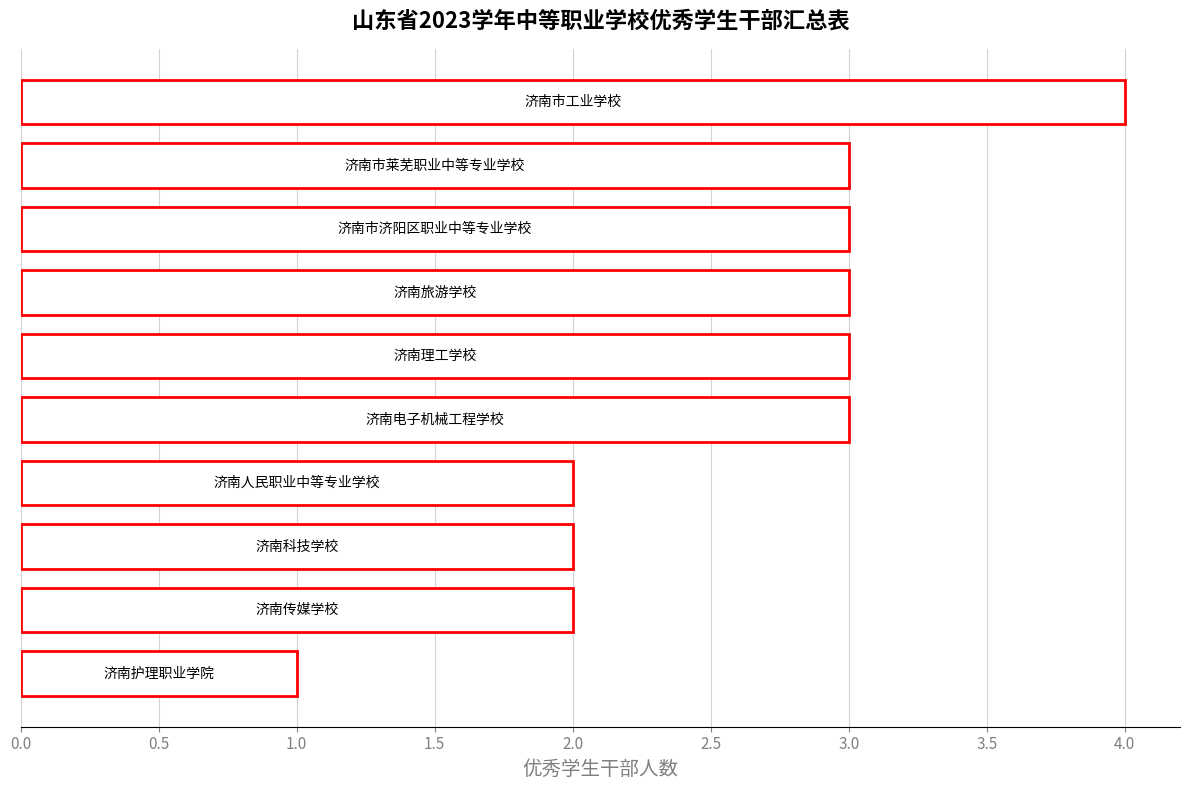

What is the greatest value displayed?

4